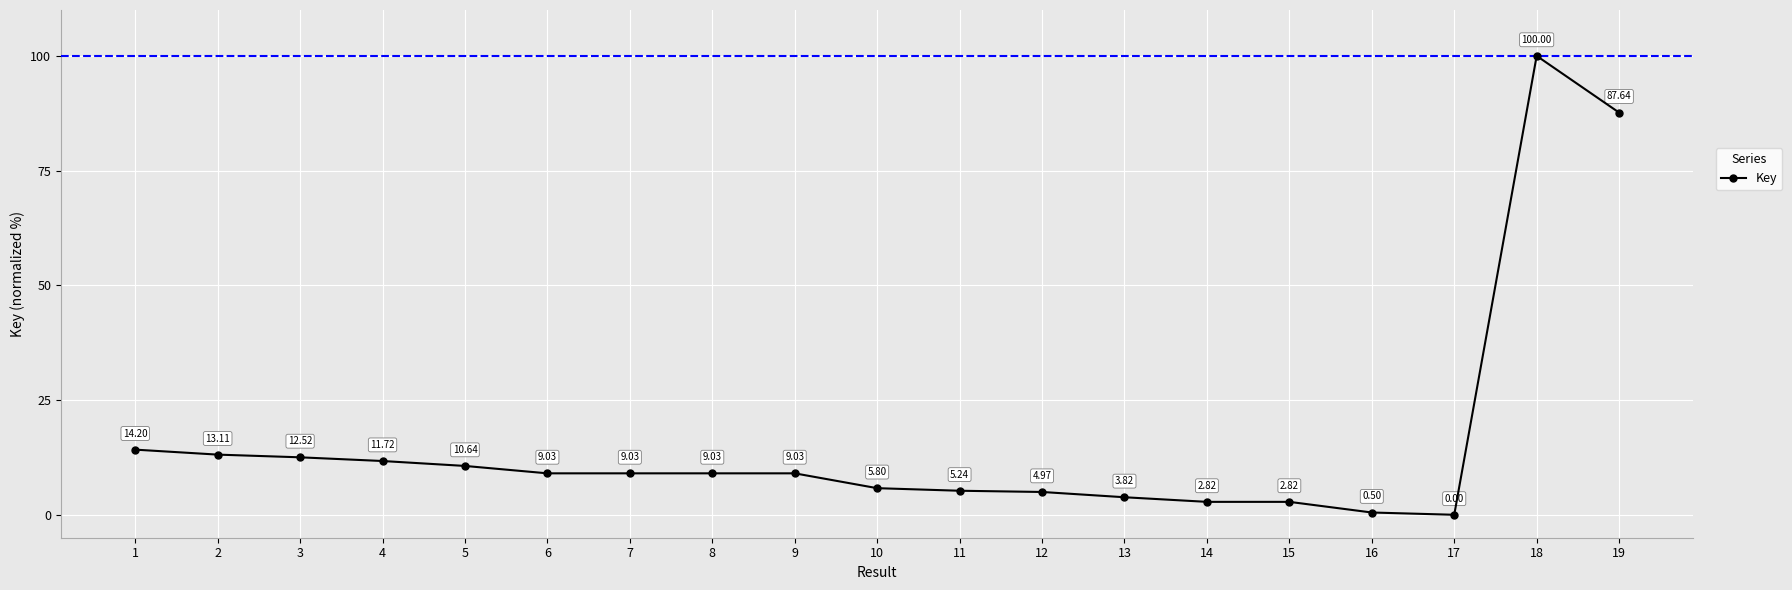

What is the change in value from 7 to 11?

-3.8